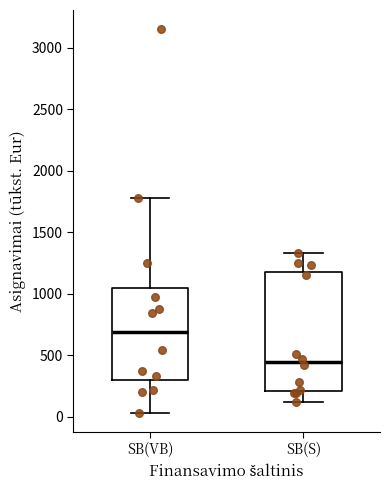

Reading left to right, transcribe this box plot: for each box, give where its median line is, the range the box spans, and where its two whiskers end, as read against the y-axis. The values are not printed on the chart, so give them approximately, as read against the axis.

SB(VB): median 700, box 300 to 1050, whiskers 50 to 1800
SB(S): median 450, box 200 to 1150, whiskers 100 to 1350